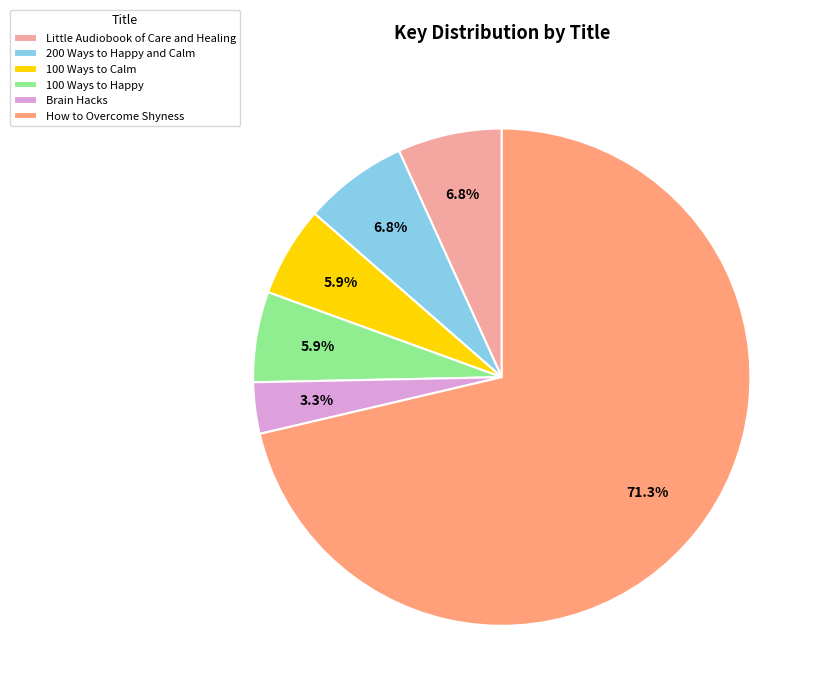

How many slices are in this pie chart?

6